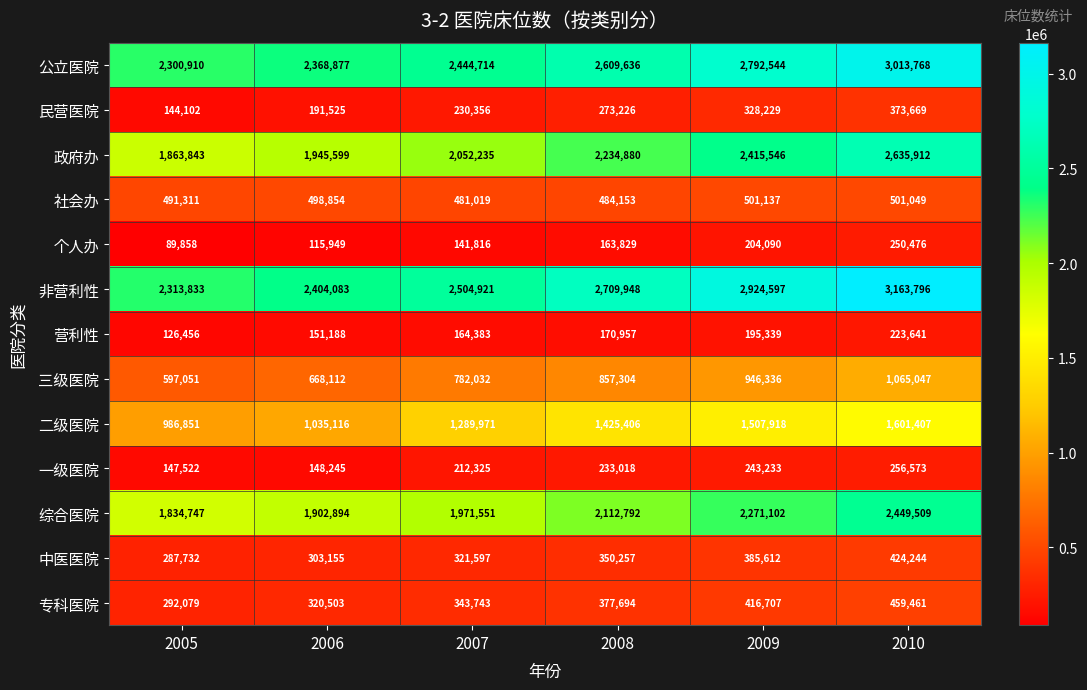

How many categories are shown in the chart?

6